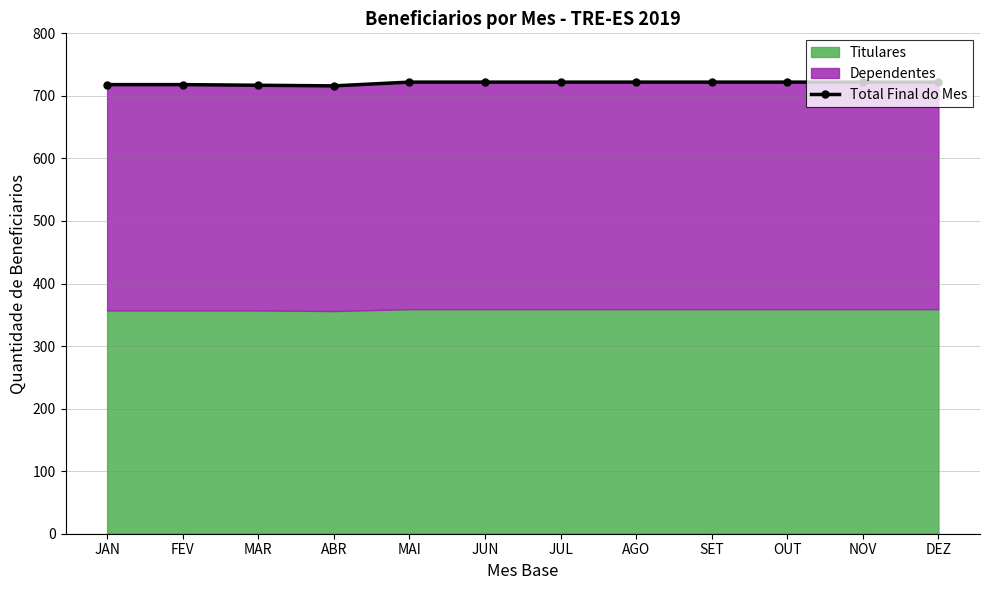

Reading right to left, list all the values displayed in this chart.

722	722	722	722	722	722	722	722	716	717	718	718